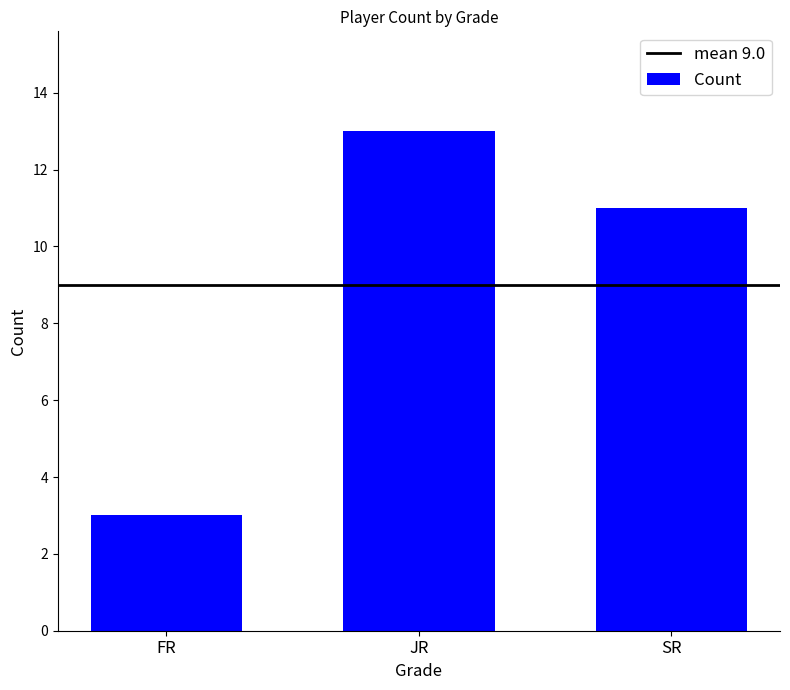

What is the minimum value shown in the chart?

3